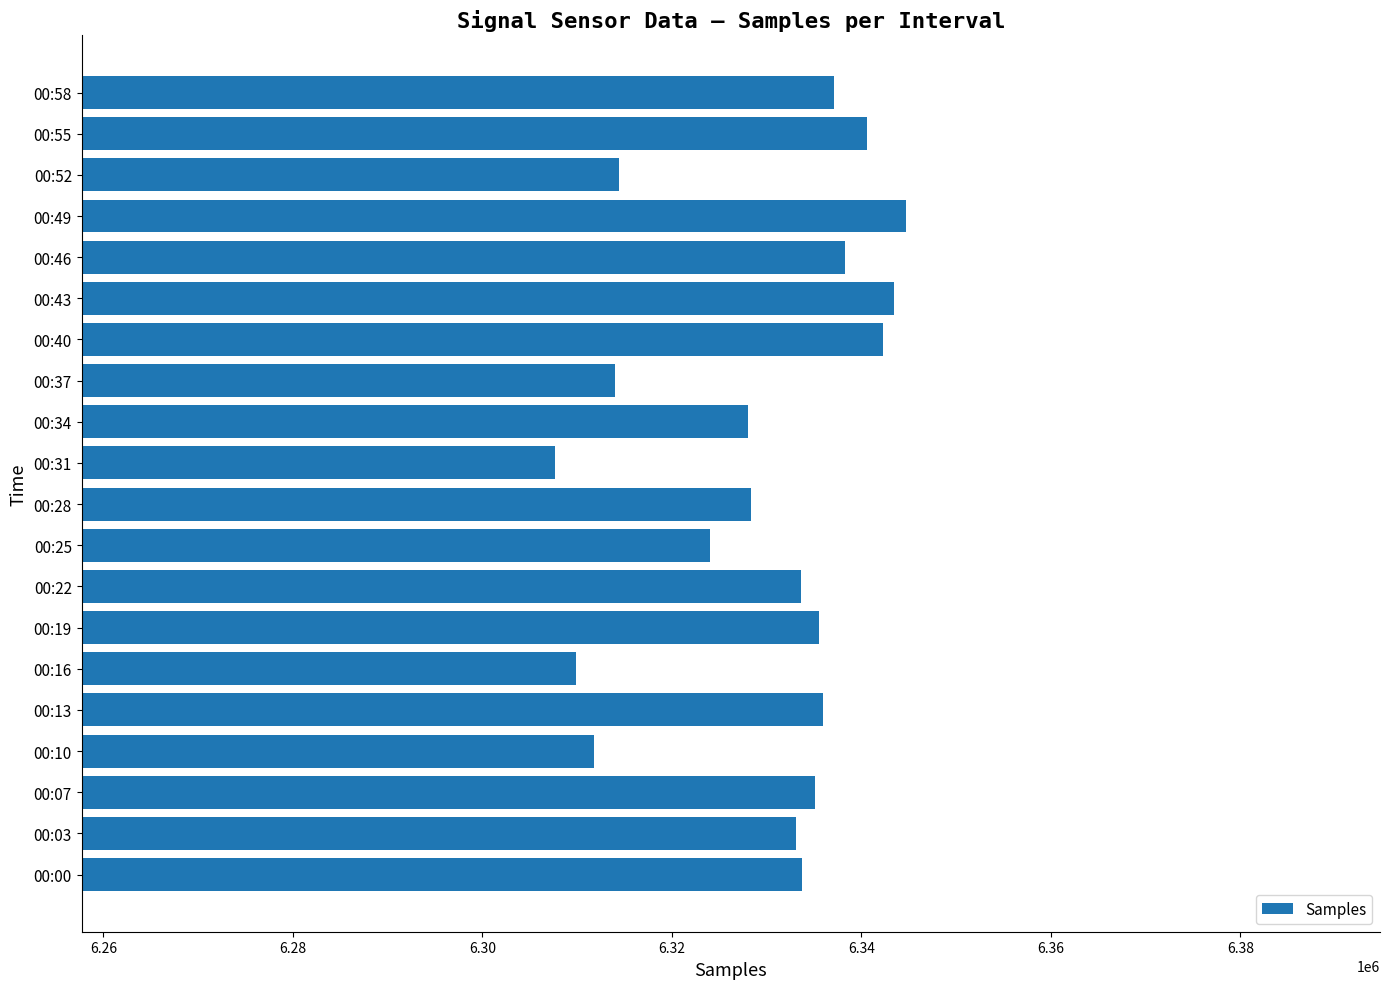

What is the smallest value displayed?

6307701